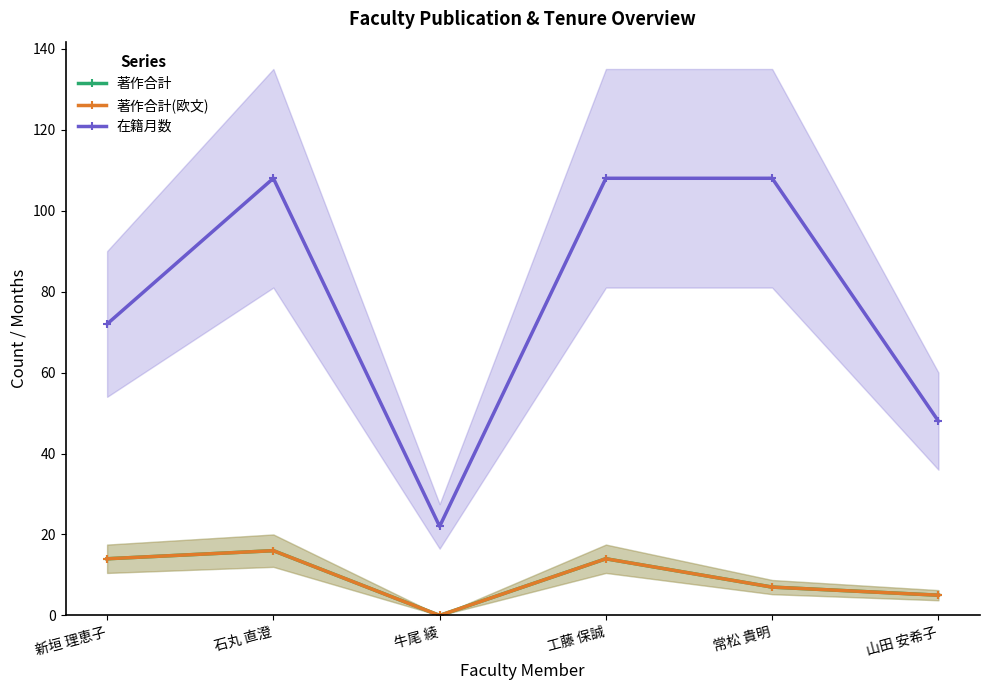

Reading left to right, list all the values displayed in this chart.

著作合計: 14	16	0	14	7	5
著作合計(欧文): 14	16	0	14	7	5
在籍月数: 72	108	22	108	108	48